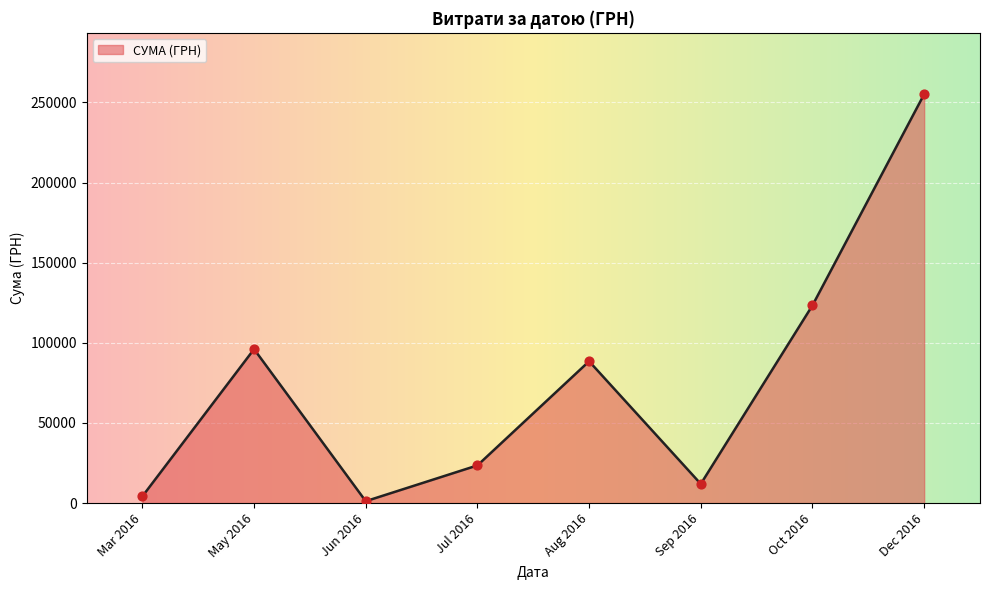

Between Aug 2016 and May 2016, which is larger?

May 2016